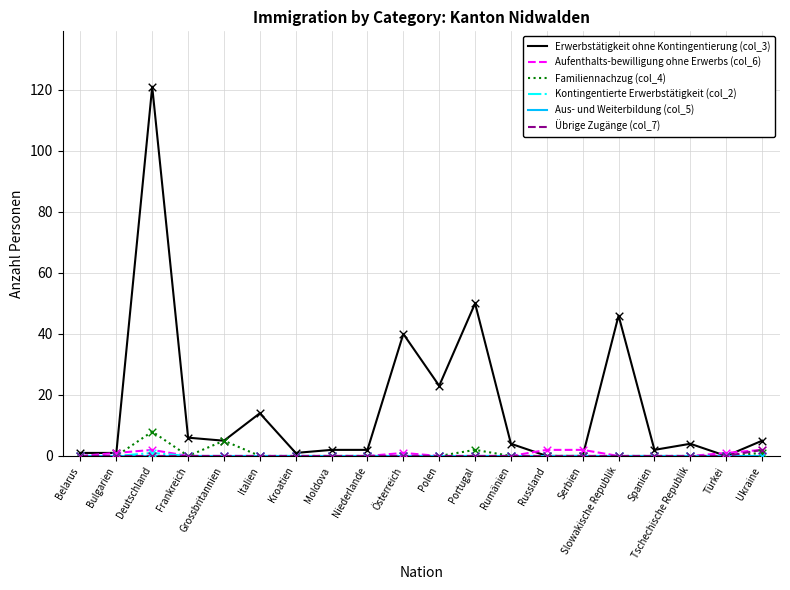

What is the spread (max minus min) of values at Polen?

23